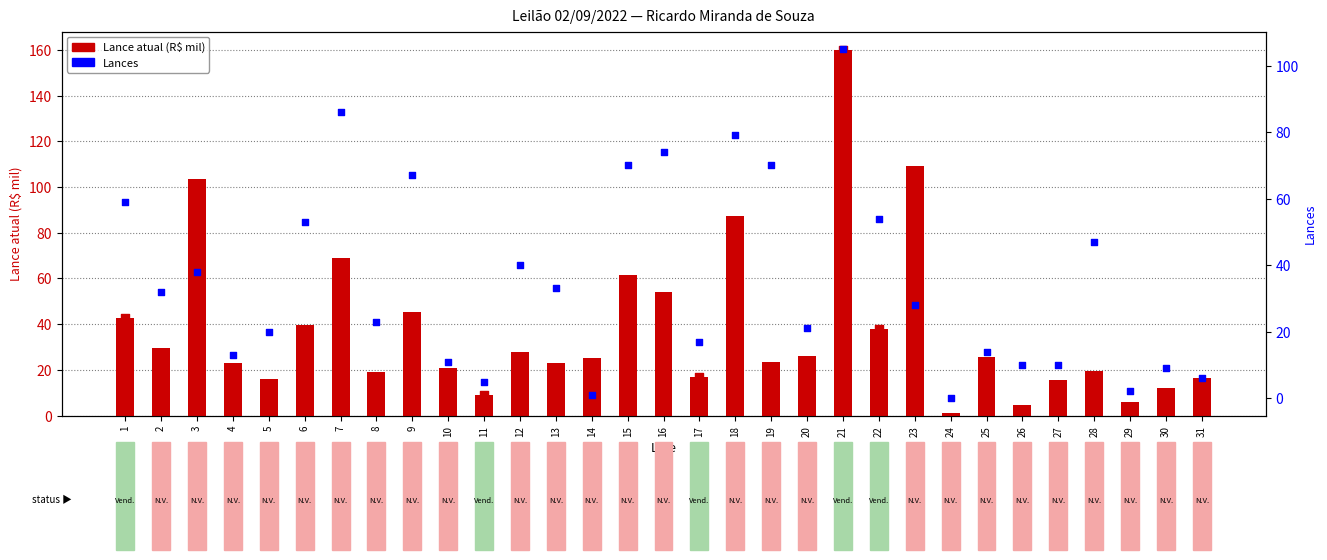

Which has a higher value, 11 or 10?

10